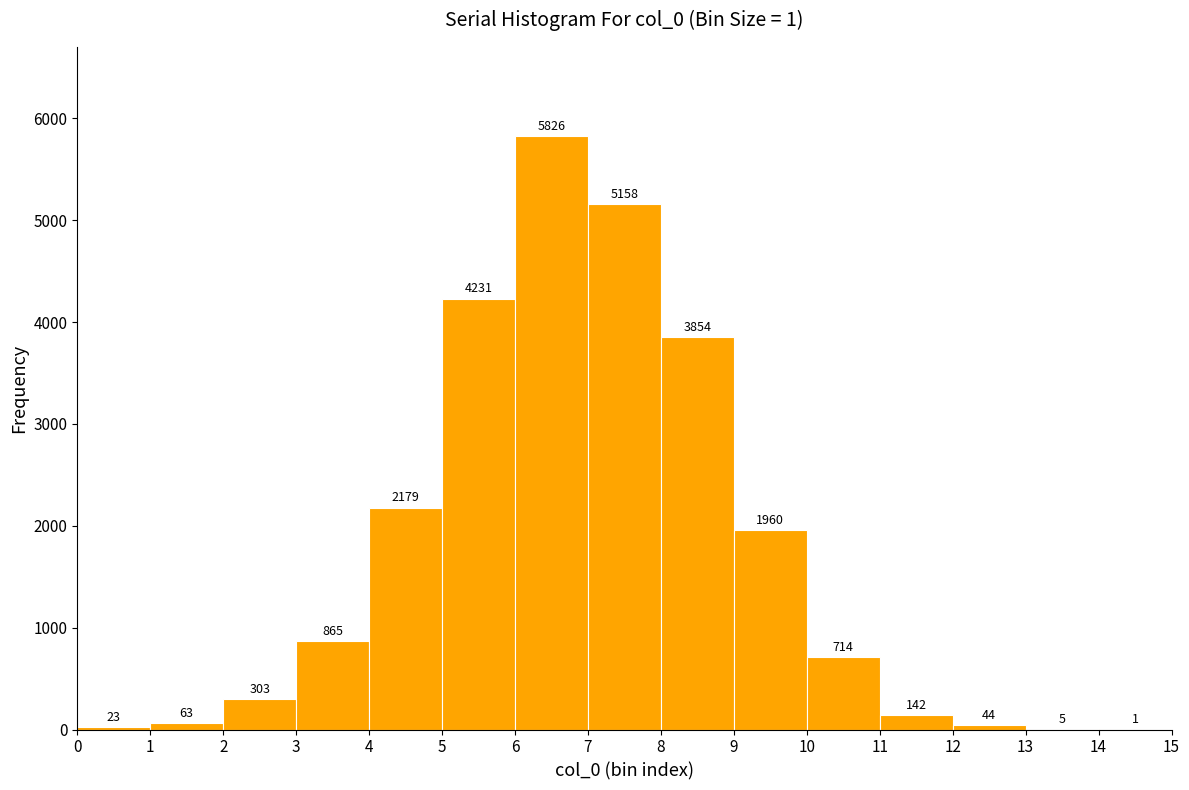

Which range on the x-axis has the tallest bar?

6 to 7